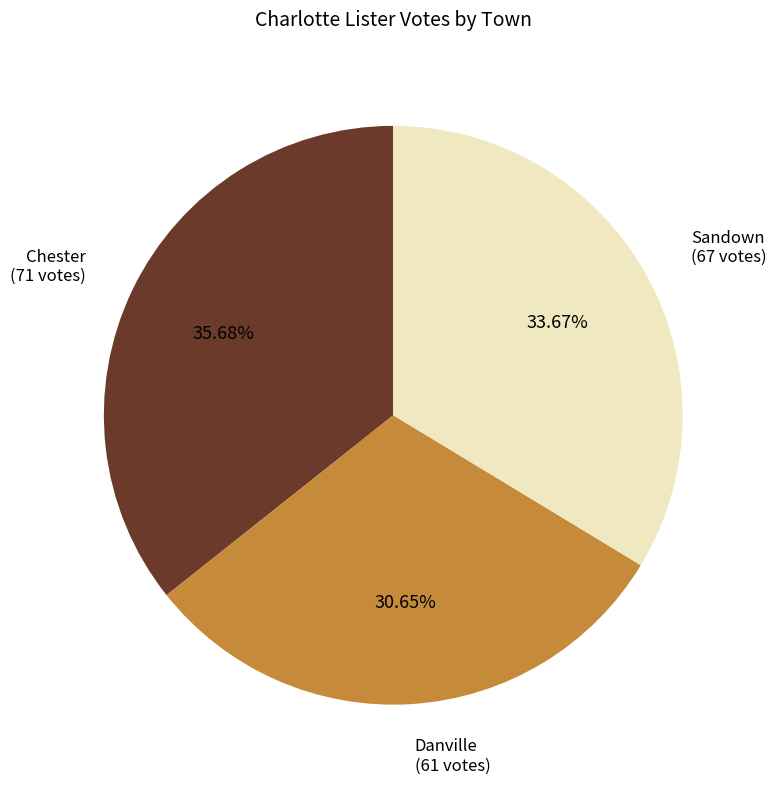

Is there a majority slice in this chart?

No